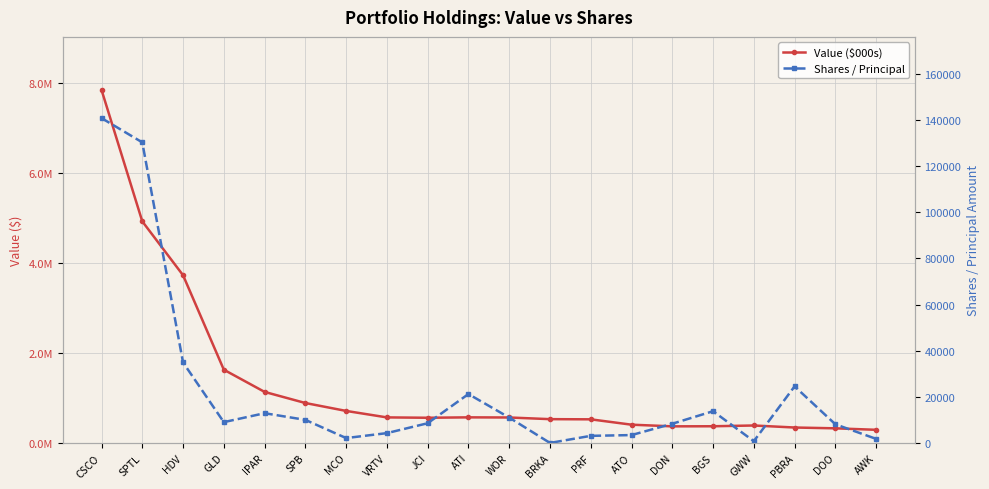

True or false: Shares / Principal and Value ($000s) cross at least once.

False